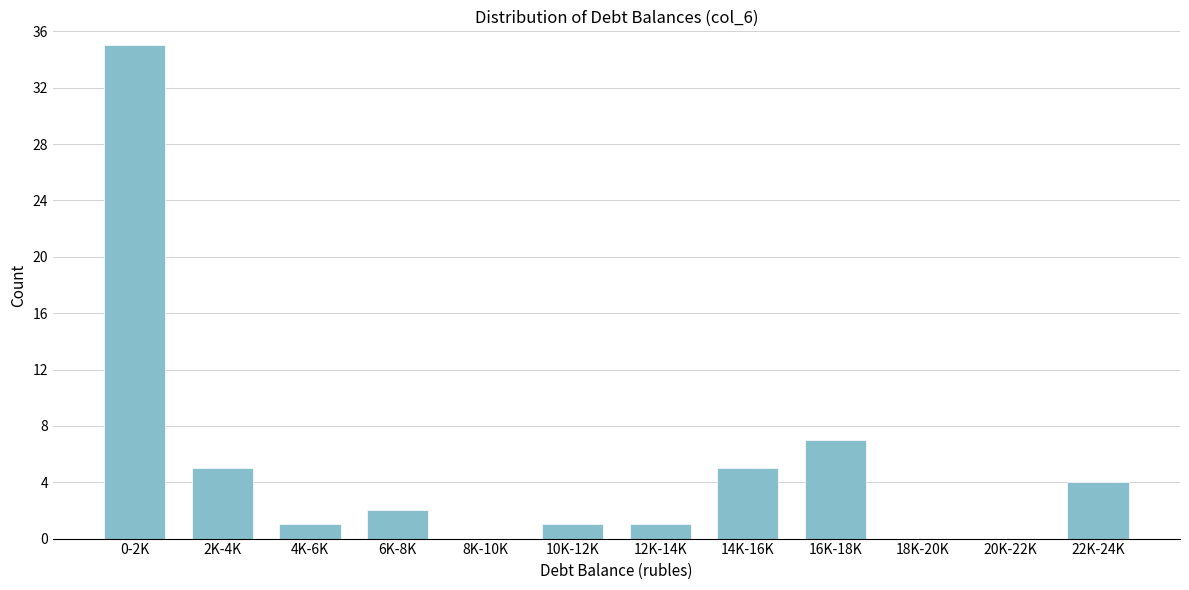

Reading left to right, transcribe all the data shown in this chart.

0-2K=35	2K-4K=5	4K-6K=1	6K-8K=2	8K-10K=0	10K-12K=1	12K-14K=1	14K-16K=5	16K-18K=7	18K-20K=0	20K-22K=0	22K-24K=4